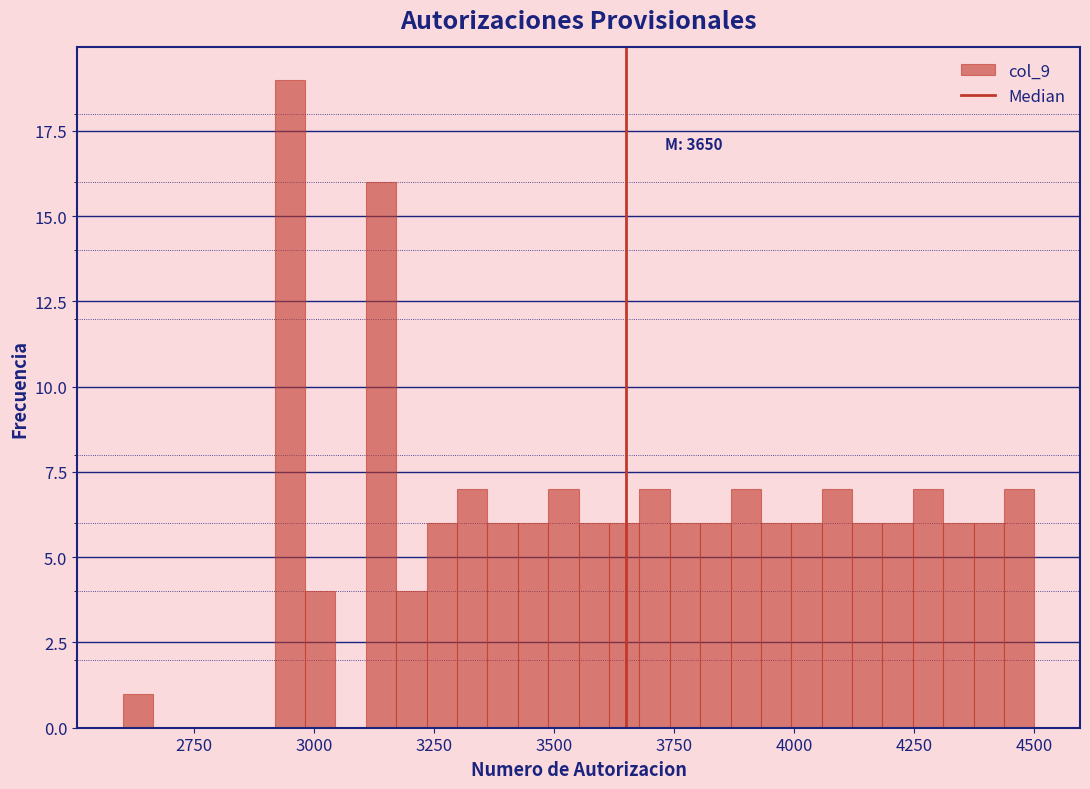

Read against the x-axis, roughly where is the centre of the tallest bar?

2950